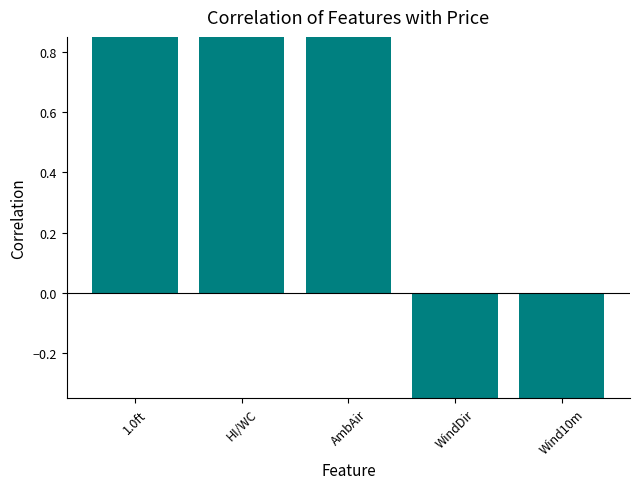

Rank the categories by value from highest to lowest.

1.0ft, HI/WC, AmbAir, WindDir, Wind10m